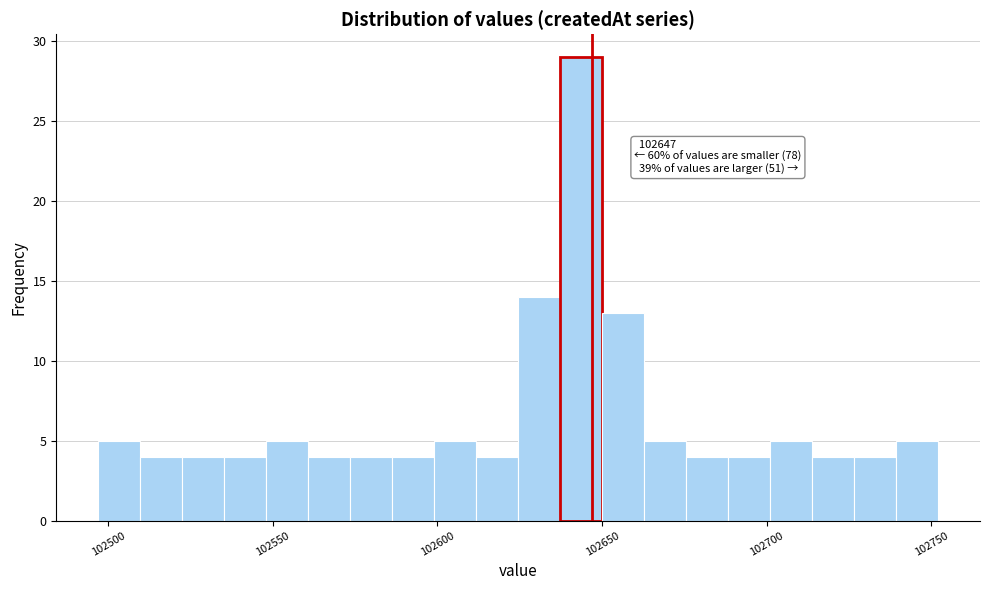

Around what value on the x-axis is the tallest bar? Give the approximate position of its centre, as read against the axis.

102645